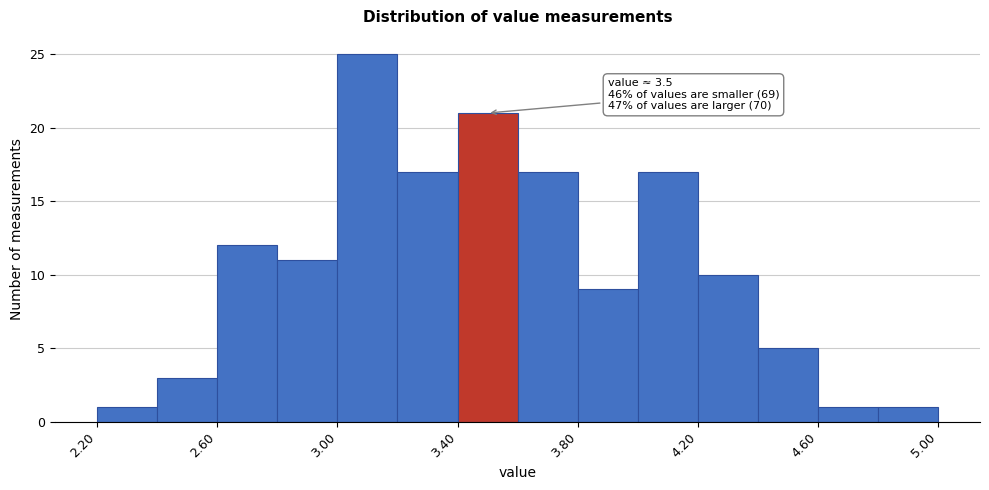

Over which range of the x-axis is the bar tallest?

3.0 to 3.2